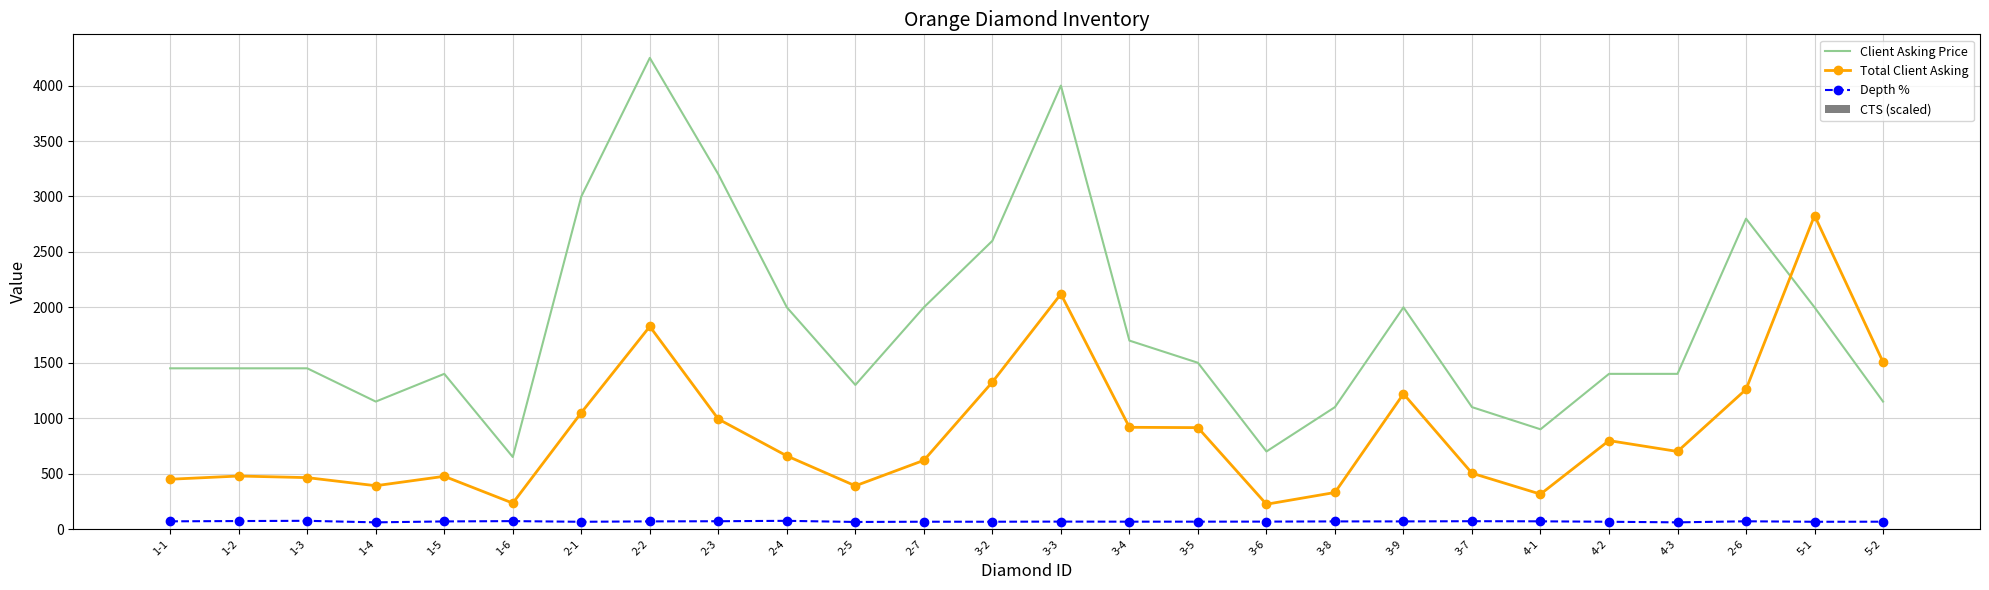

At which category is the sum across all series the highest?

3-3